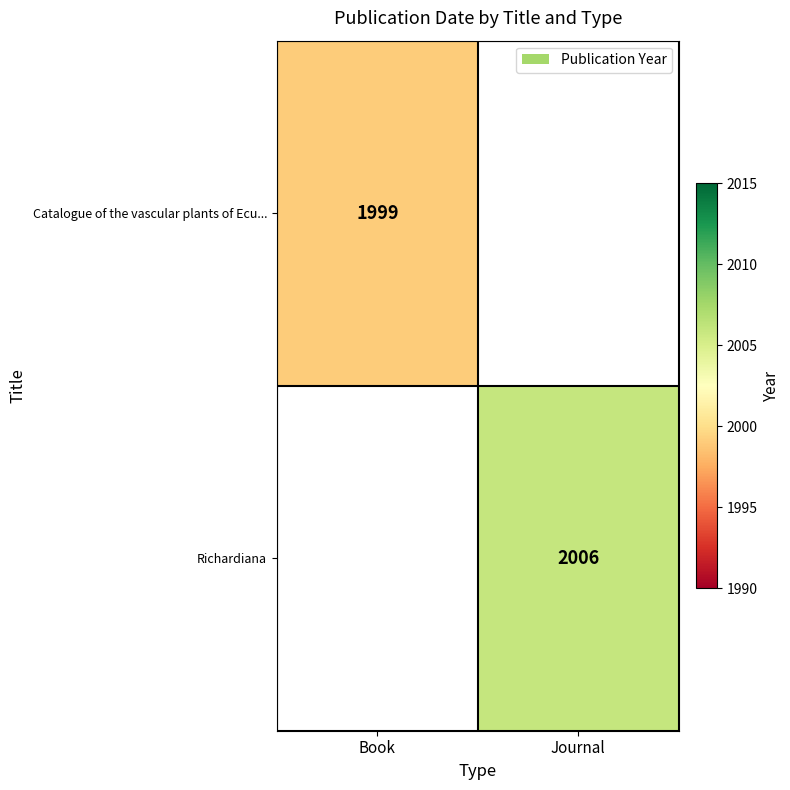

True or false: Richardiana has a value of 2006 at Journal.

True